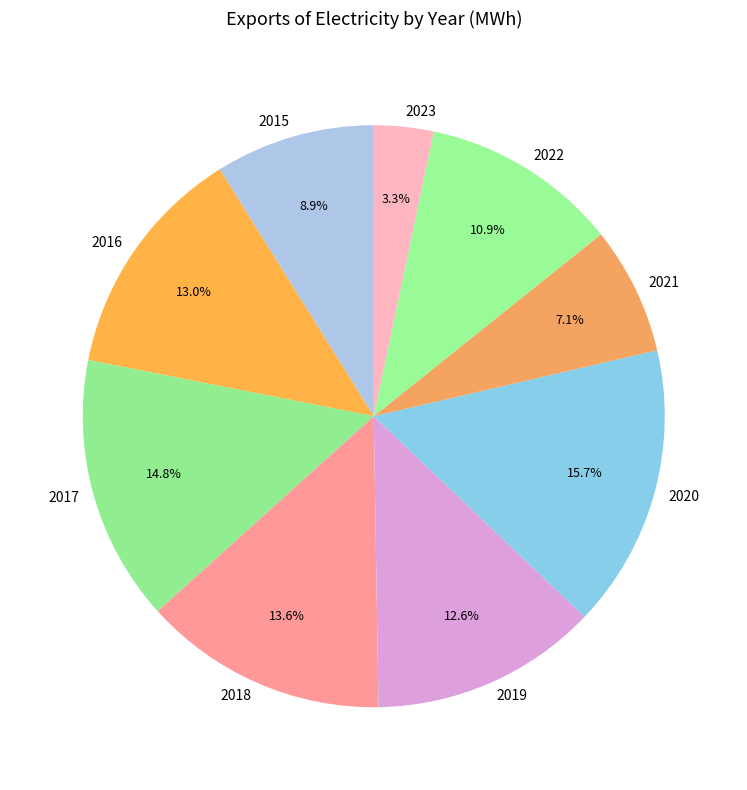

What is the smallest slice in the pie chart?

2023